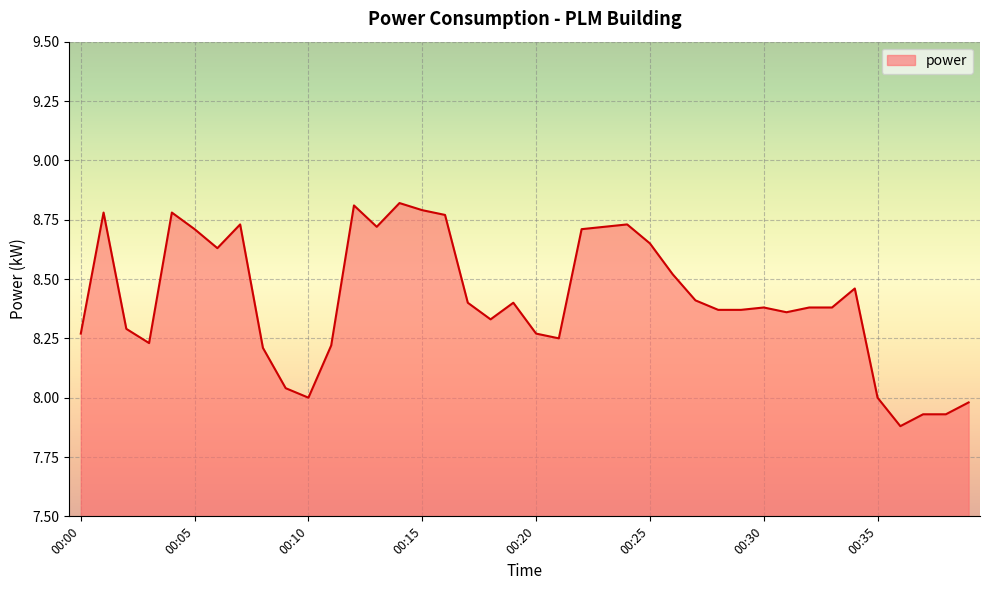

What is the difference between the maximum and minimum values?

0.9